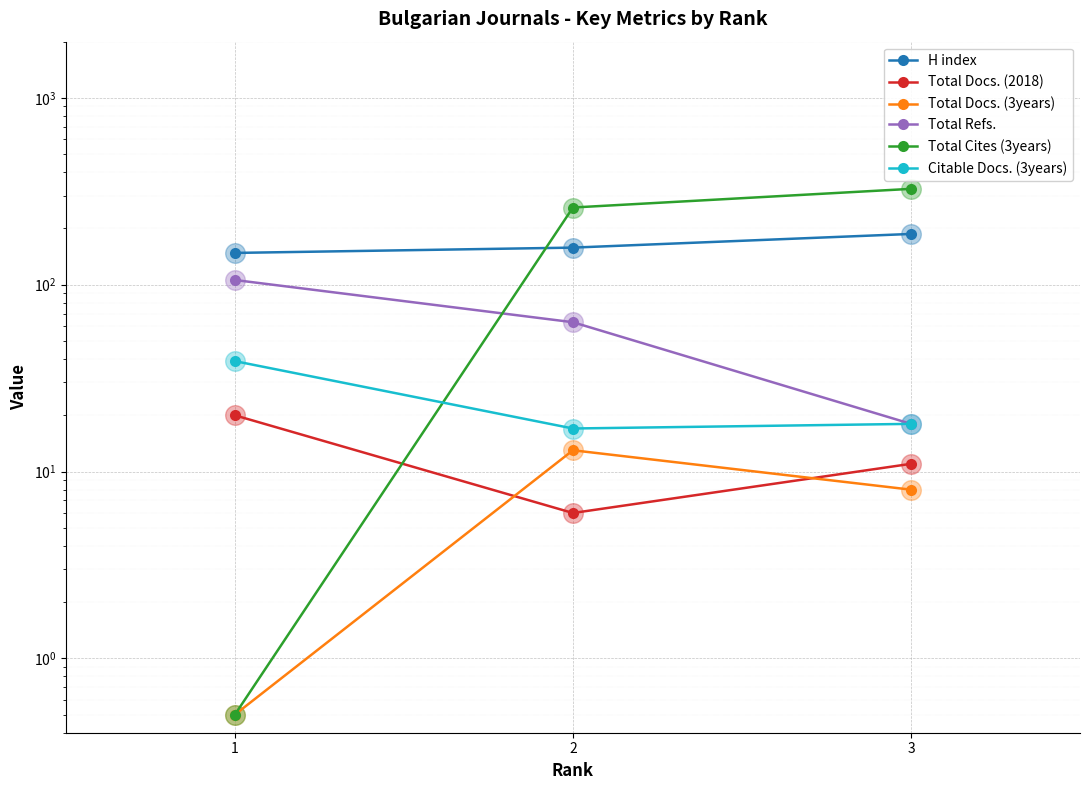

Which series reaches the minimum Y coordinate?

Total Docs. (3years)